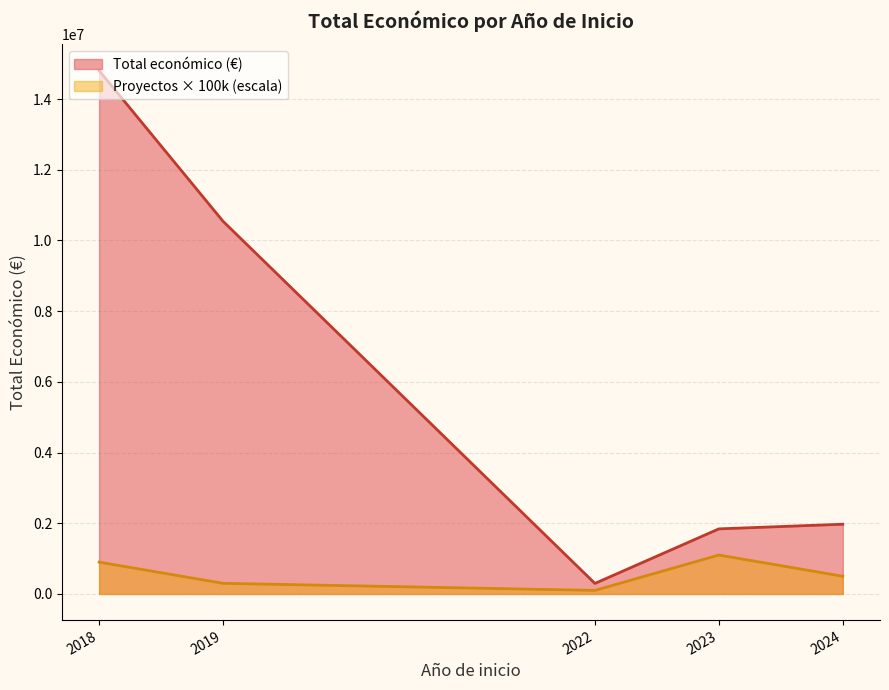

Is the value of Proyectos × 100k (escala) at 2019 greater than the value of Total económico (€) at 2018?

No